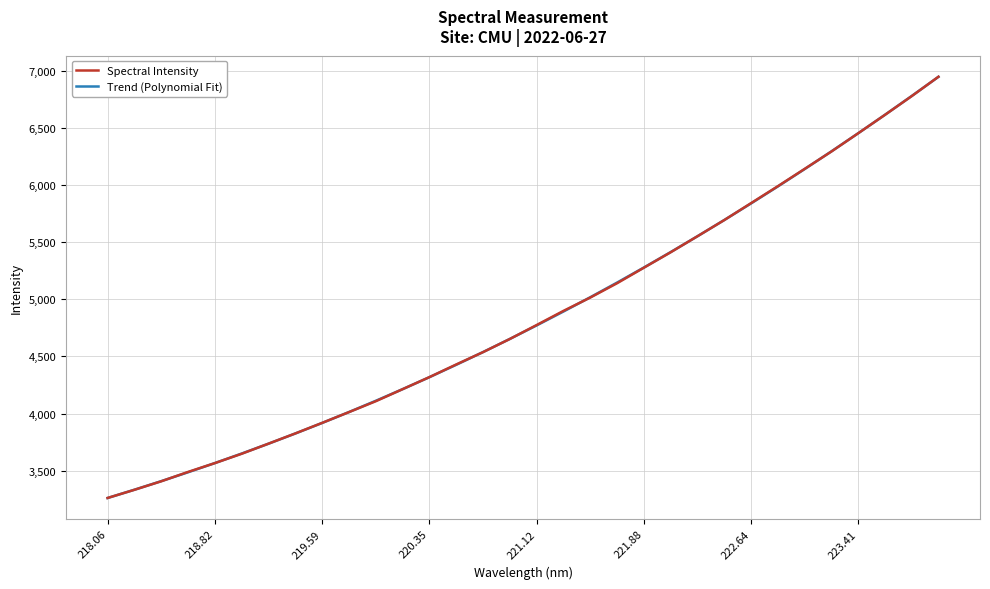

What is the maximum value for Spectral Intensity?

6946.7